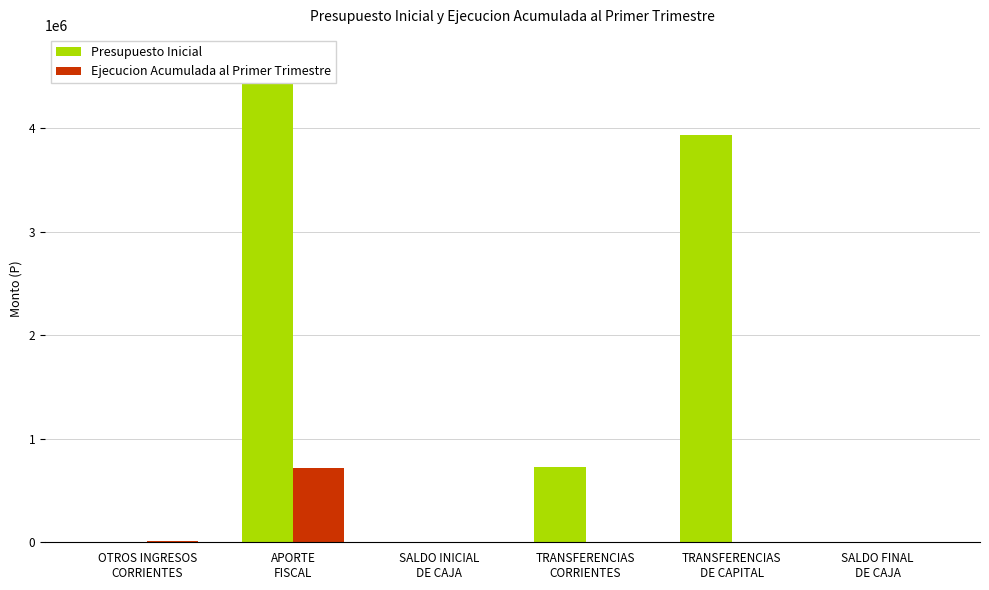

What is the difference between the Presupuesto Inicial values at TRANSFERENCIAS
DE CAPITAL and SALDO INICIAL
DE CAJA?

3938004